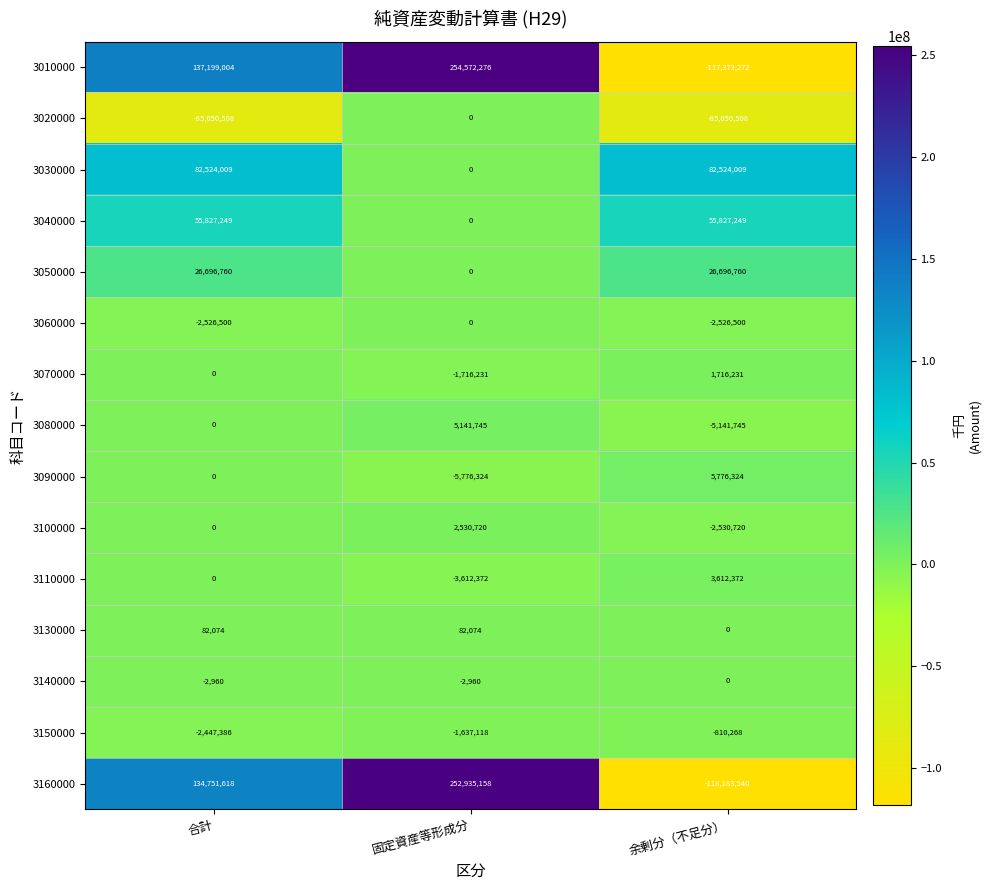

What is the maximum value shown in the chart?

254572276